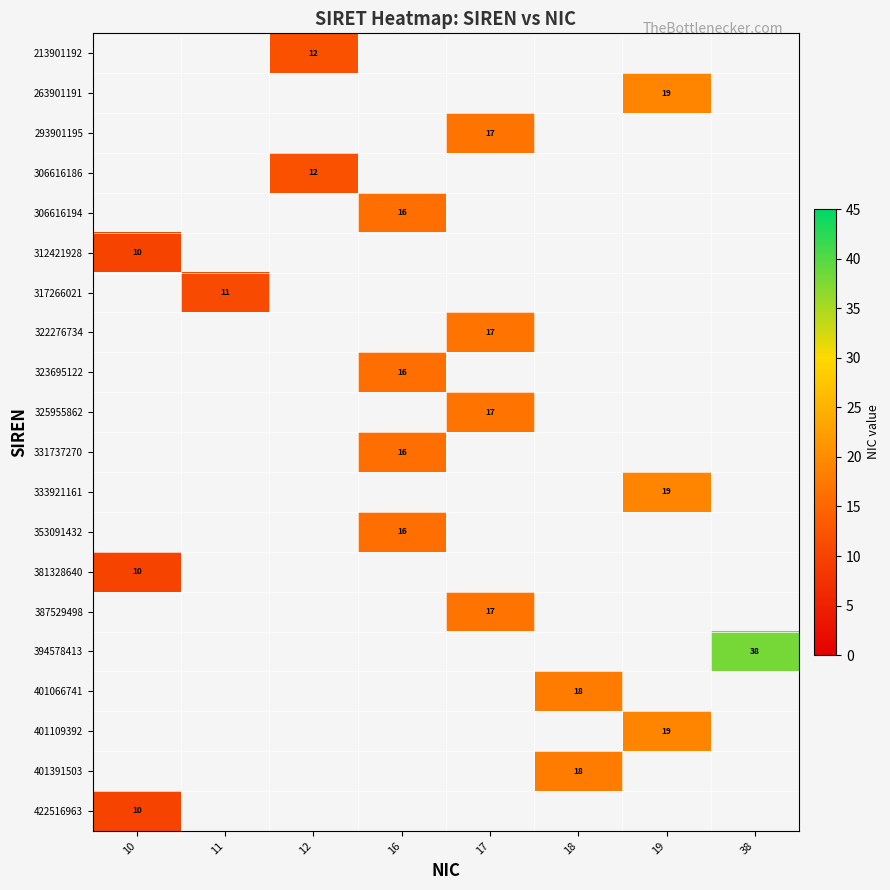

The value of 387529498 at 17 is 9. True or false?

False